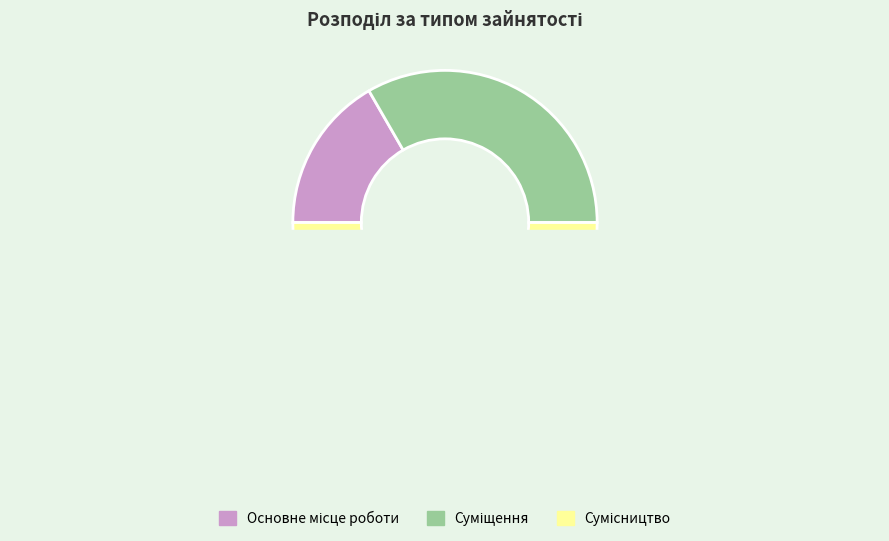

To the nearest percent, what is the difference between the largest and smallest slice percentages?

33%